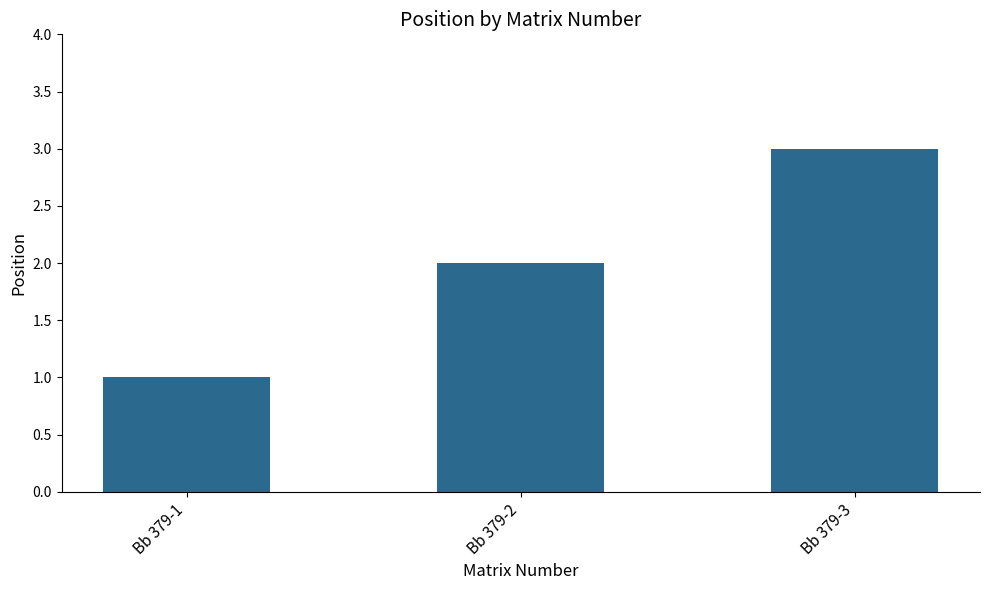

True or false: the data shows 0 at Bb 379-1.

False